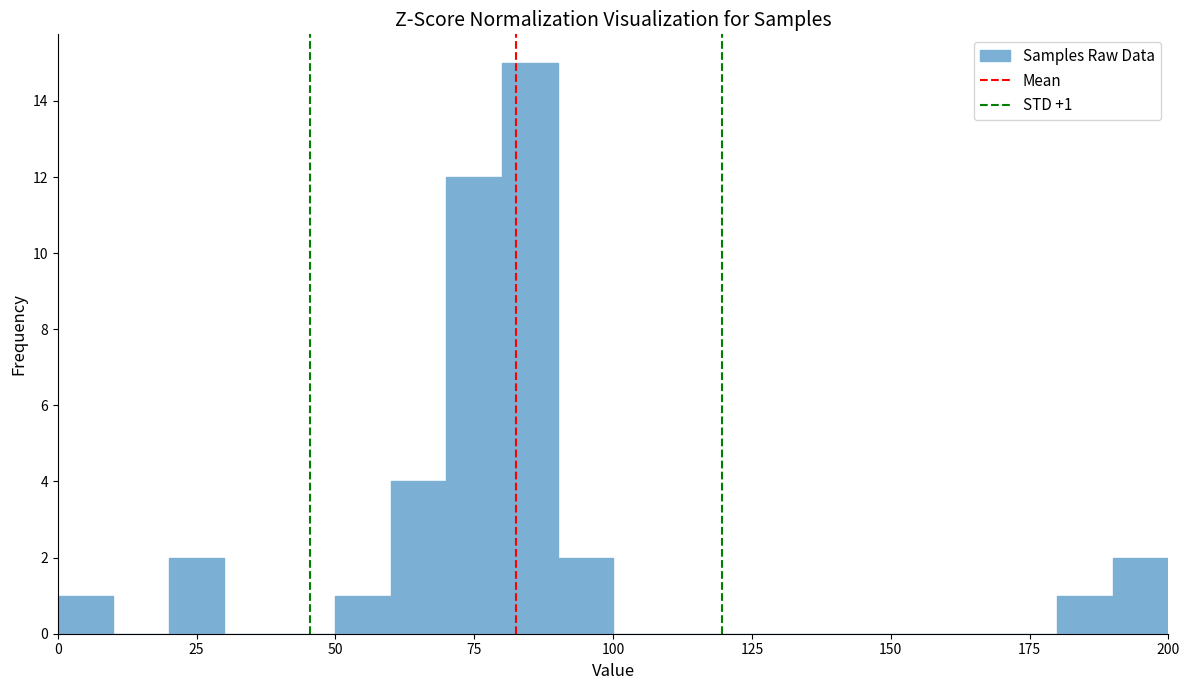

Read against the x-axis, roughly where is the centre of the tallest bar?

85